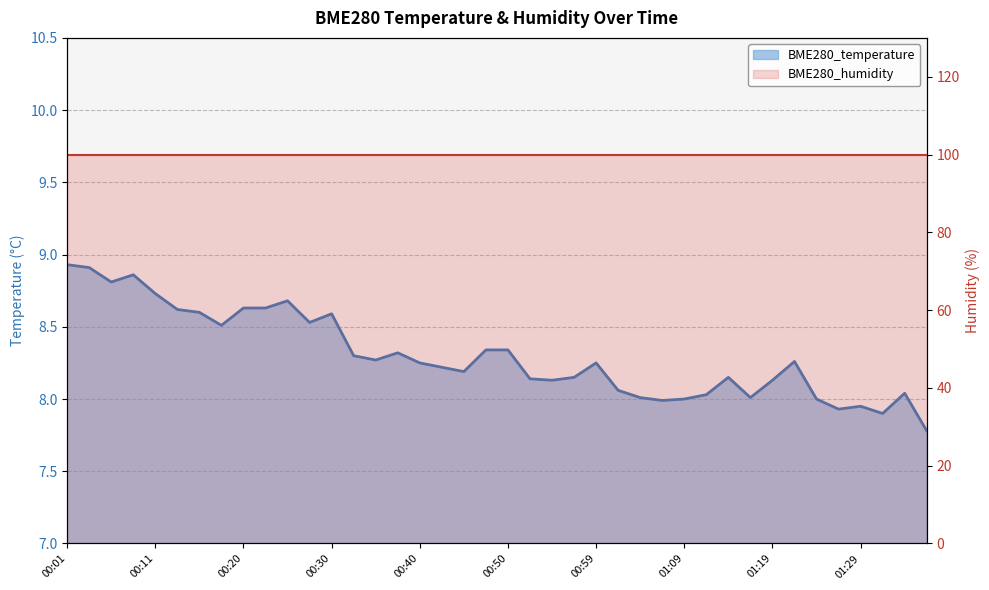

Reading left to right, list all the values displayed in this chart.

8.9	8.9	8.8	8.9	8.7	8.6	8.6	8.5	8.6	8.6	8.7	8.5	8.6	8.3	8.3	8.3	8.2	8.2	8.2	8.3	8.3	8.1	8.1	8.2	8.2	8.1	8.0	8.0	8.0	8.0	8.2	8.0	8.1	8.3	8.0	7.9	8.0	7.9	8.0	7.8